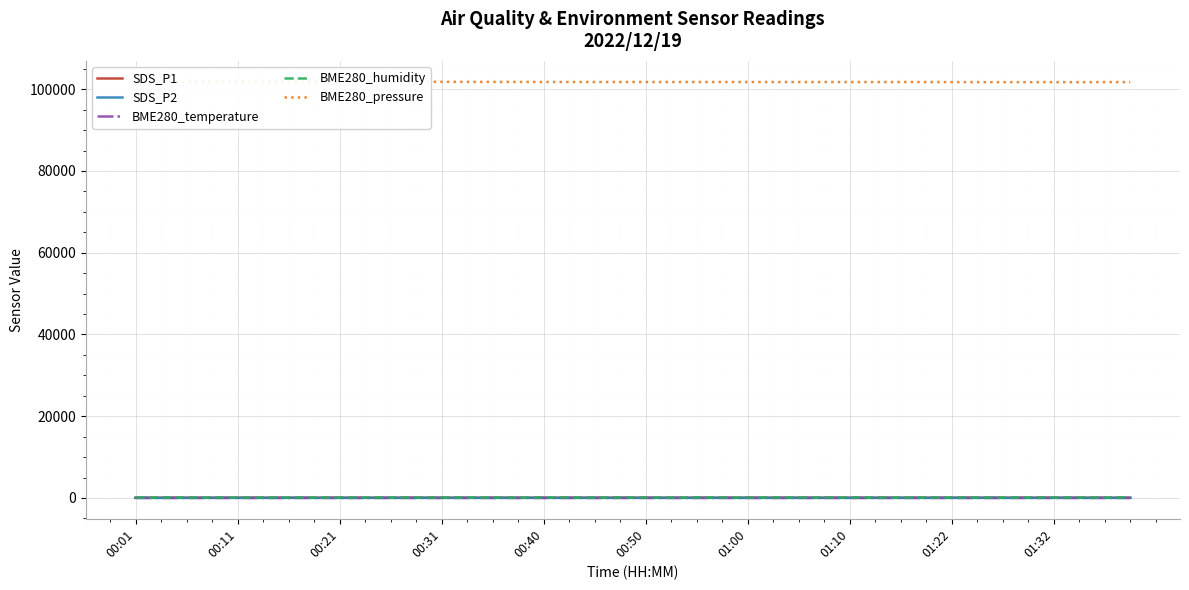

True or false: SDS_P2 has a value of 25.8 at 01:00.

True